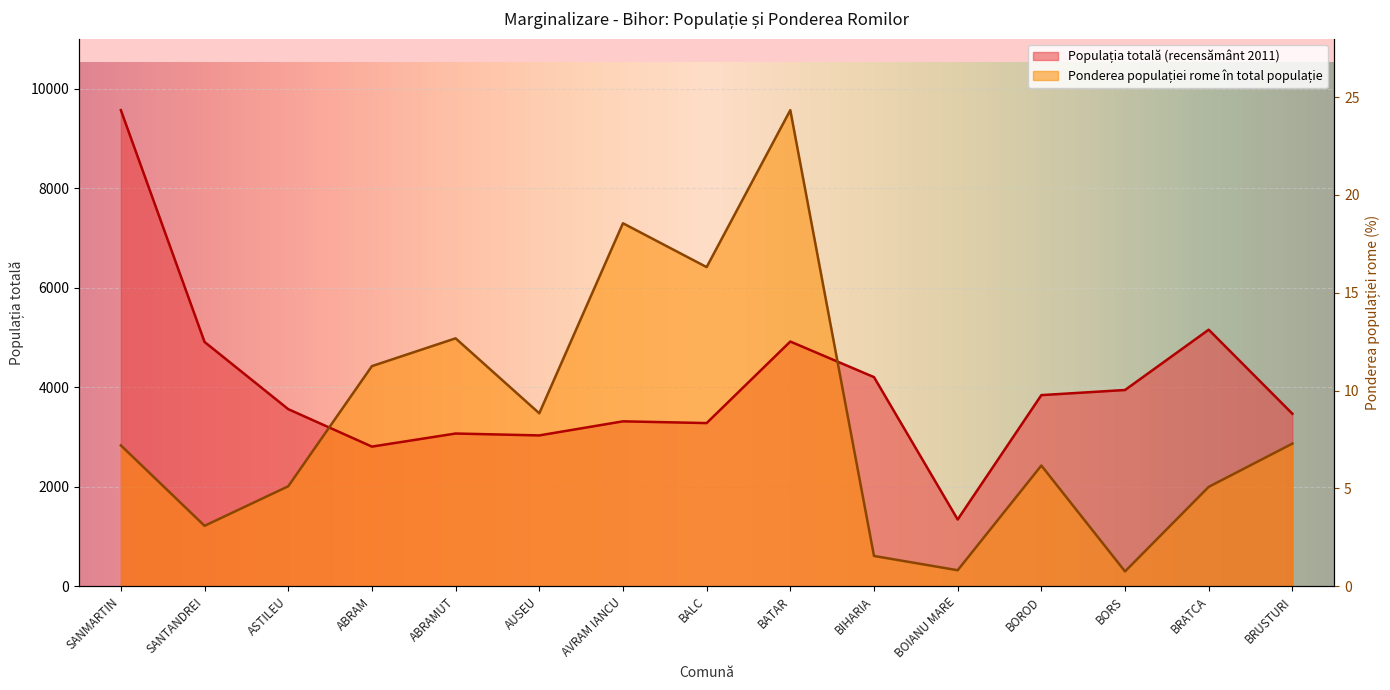

Which series changed the most between ABRAM and BALC?

Ponderea populației rome în total populație